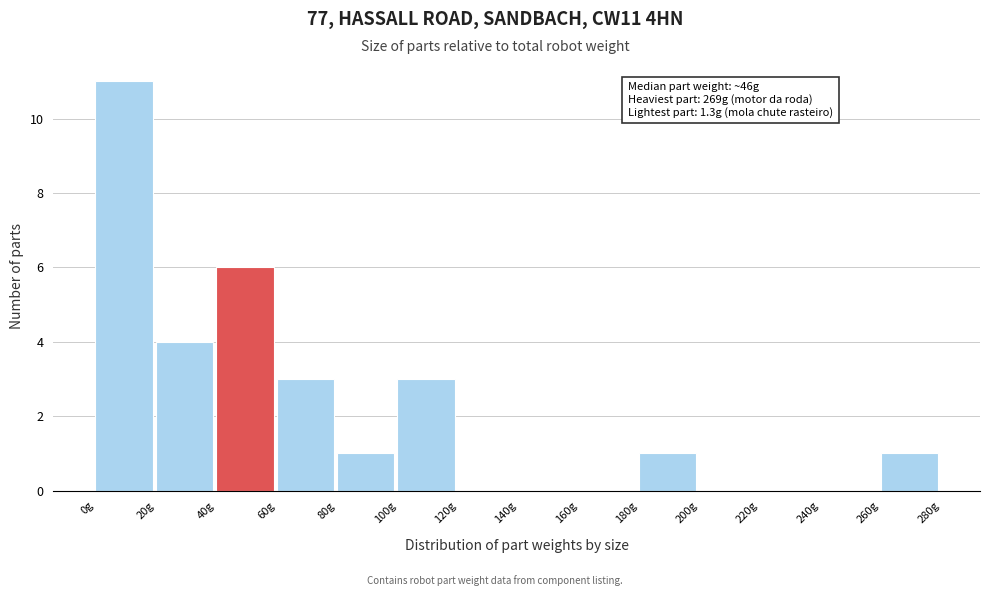

Over which range of the x-axis is the bar tallest?

0 to 20